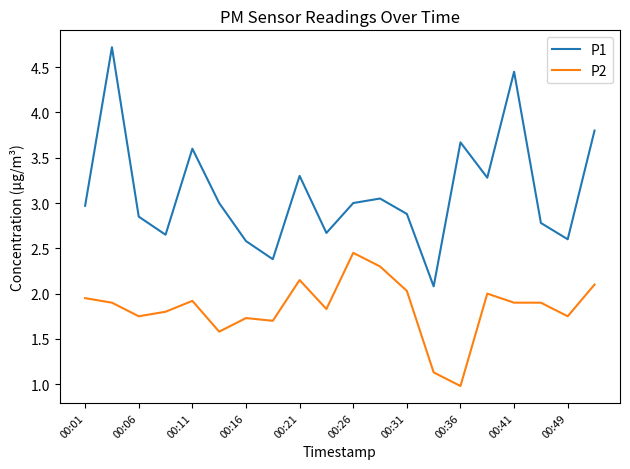

List the series in order of their overall mean, highest first.

P1, P2